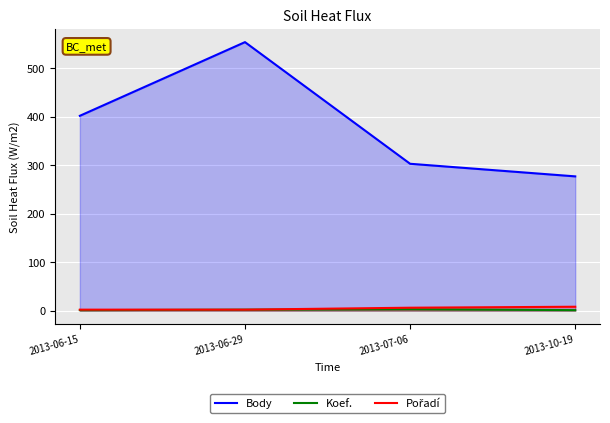

What is the approximate value of Pořadí at 2013-06-29?

2